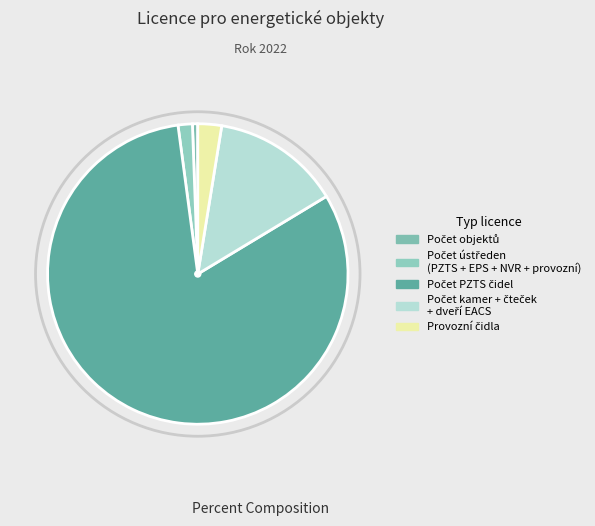

How many segments does this pie chart have?

5